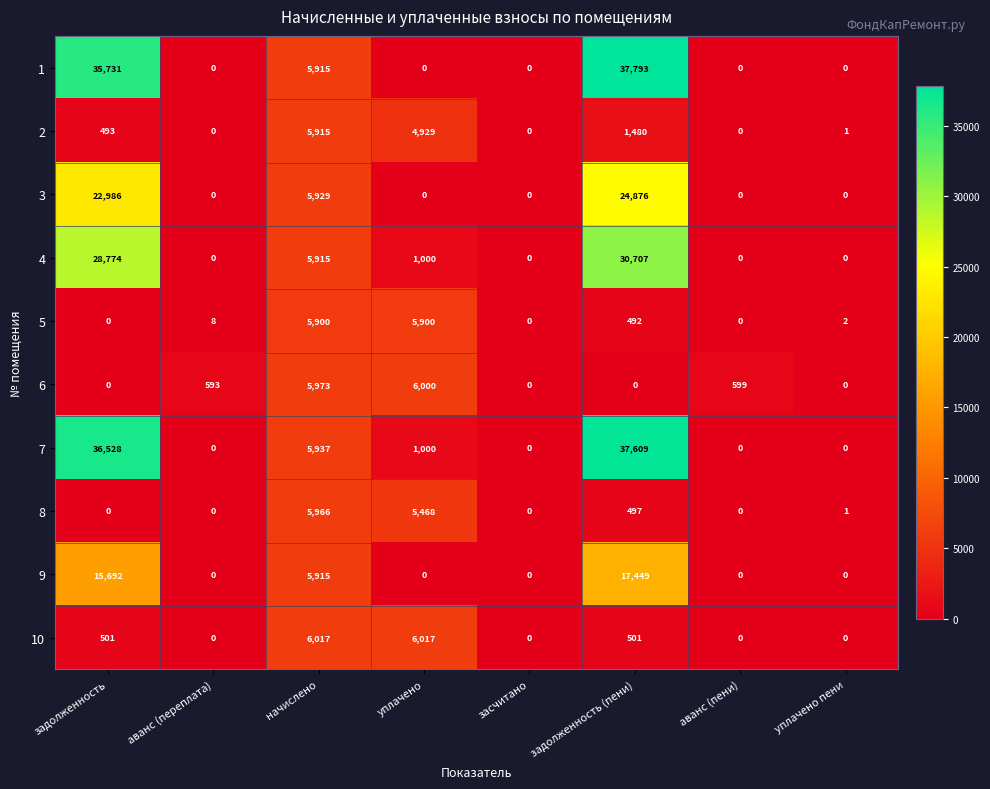

What is the greatest value displayed?

37793